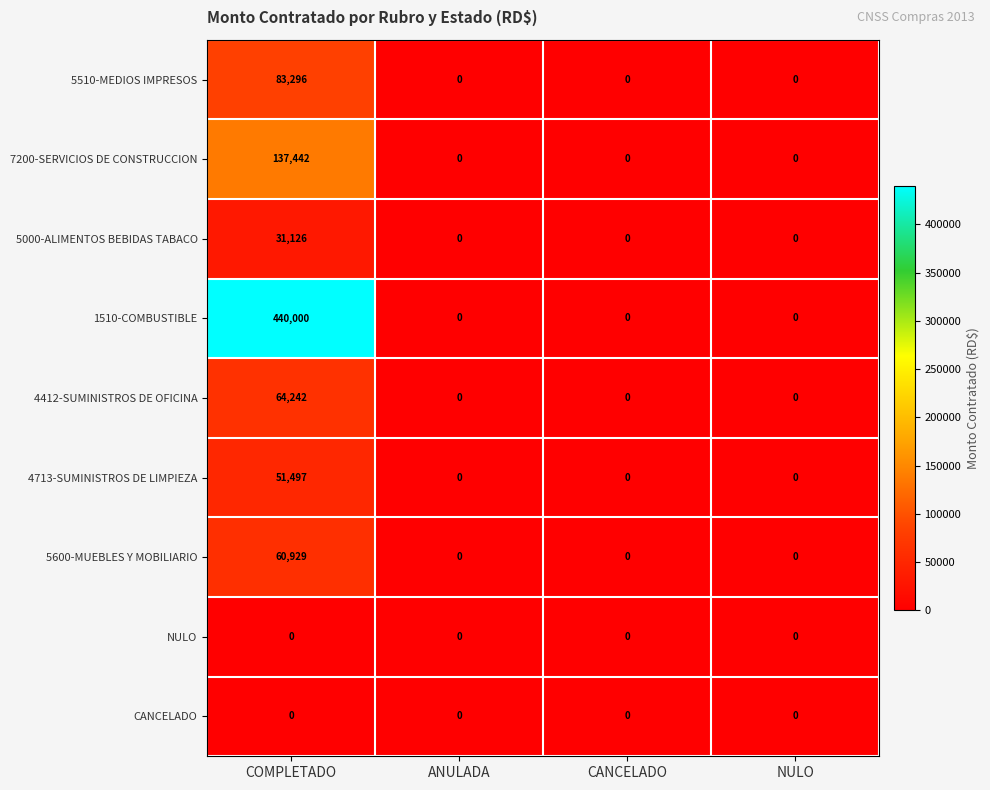

Which label corresponds to the largest value in the chart?

COMPLETADO